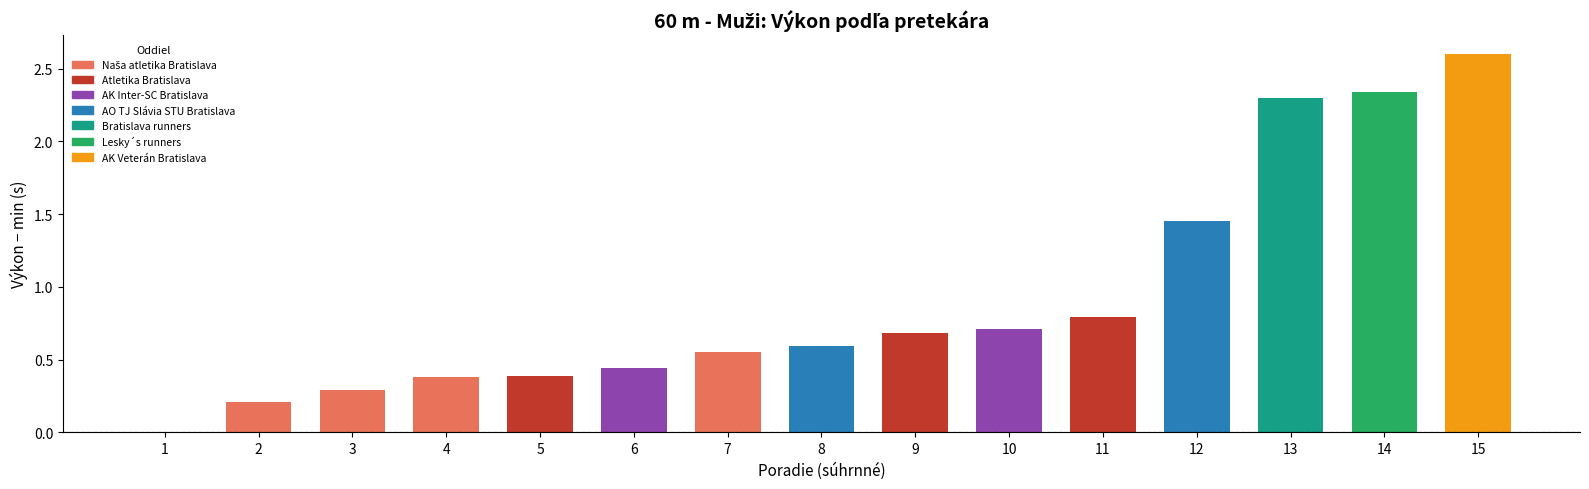

What is the approximate value at 11?

0.8